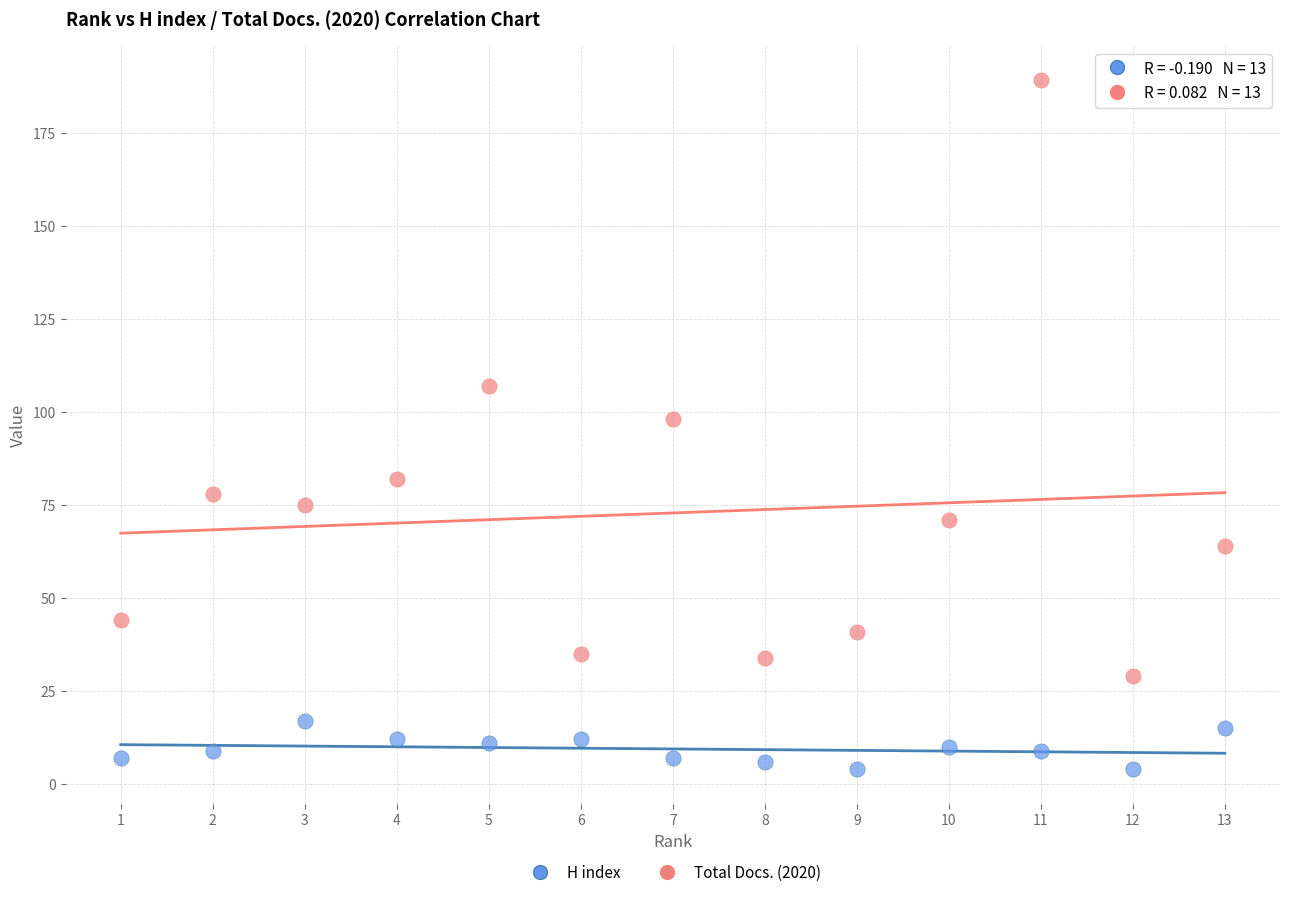

What are all the series names shown in the legend?

H index, Total Docs. (2020)